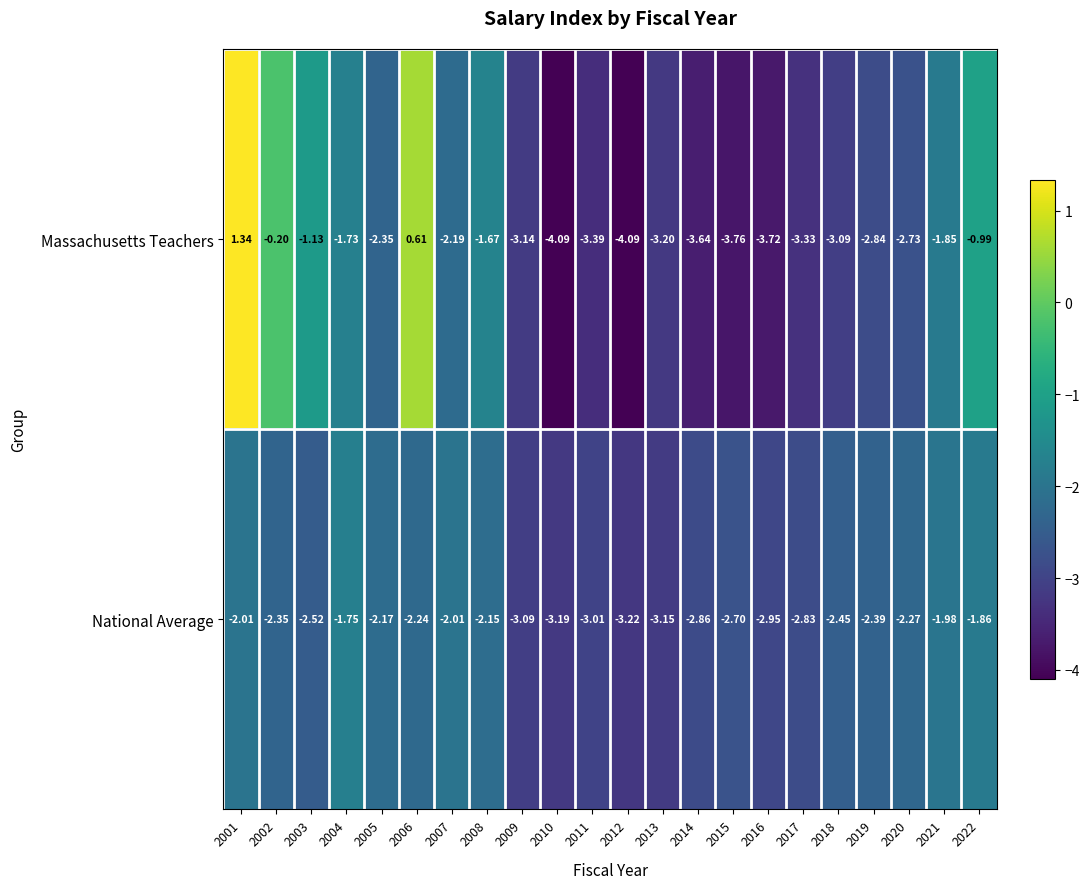

Which series has the widest spread of values?

Massachusetts Teachers